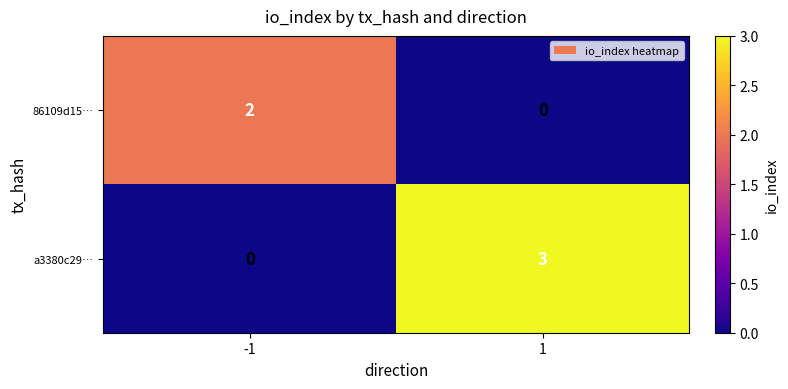

At which category is the sum across all series the highest?

1